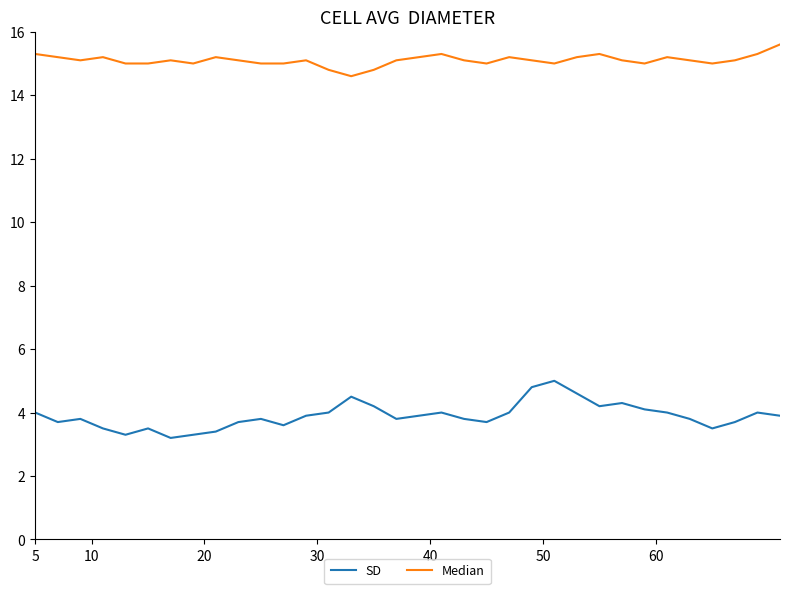

Which series has the widest spread of values?

SD